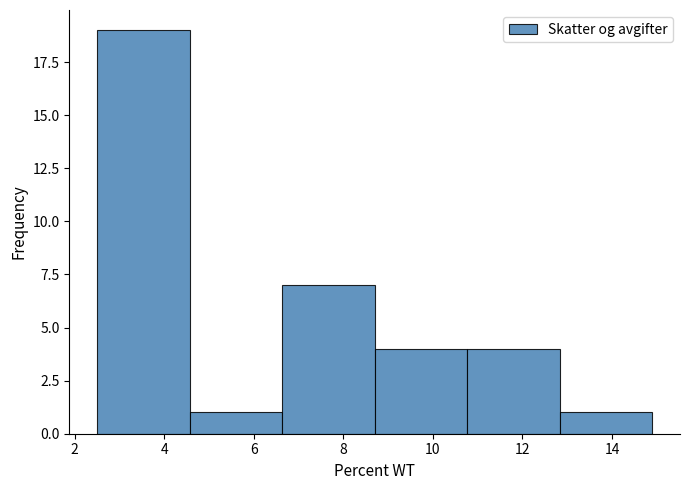

Reading left to right, list every bar in this chart as the range it spans on the x-axis followed by its height. Neither the bar edges nor the heights are printed on the chart, so give them approximately, as read against the axes.

2.6 to 4.6: 19
4.6 to 6.6: 1
6.6 to 8.8: 7
8.8 to 10.8: 4
10.8 to 12.8: 4
12.8 to 15.0: 1